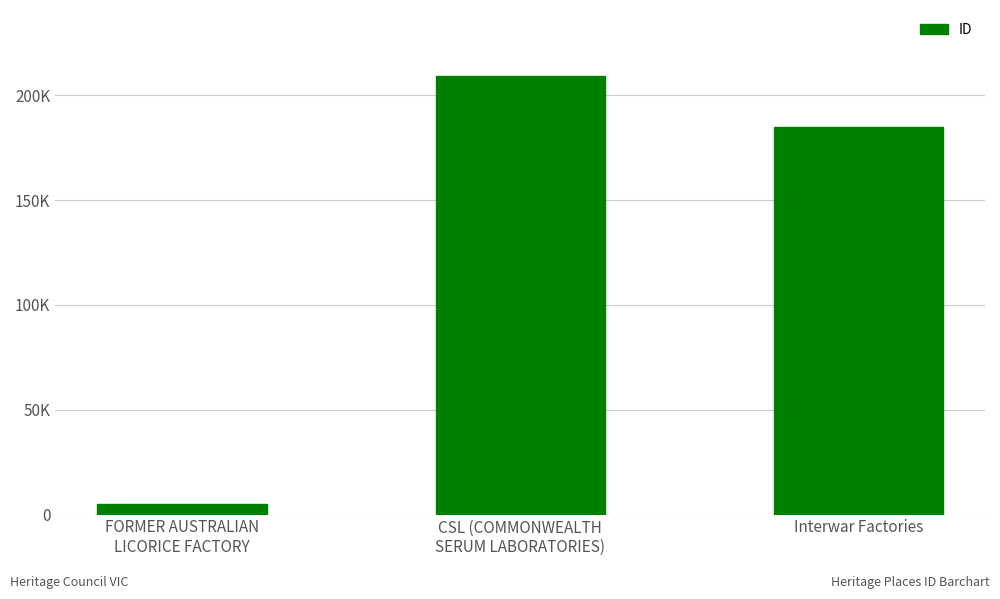

Does the chart contain any negative values?

No